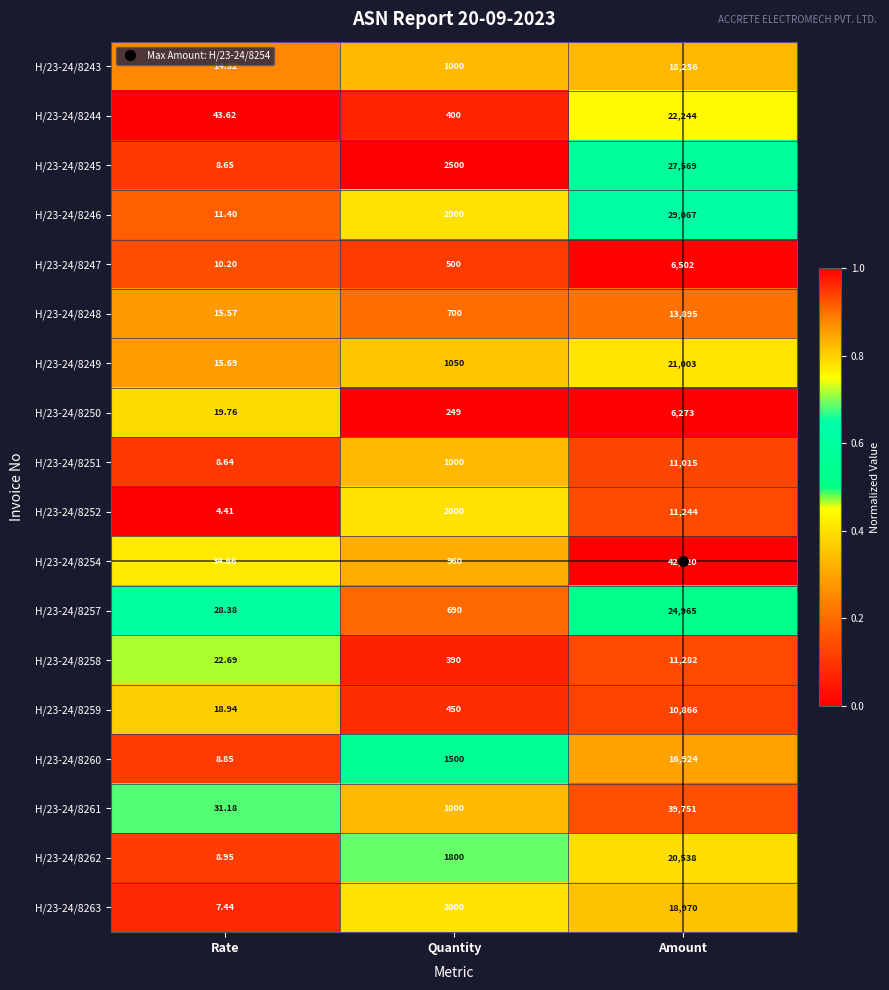

At which category is the sum across all series the highest?

Amount